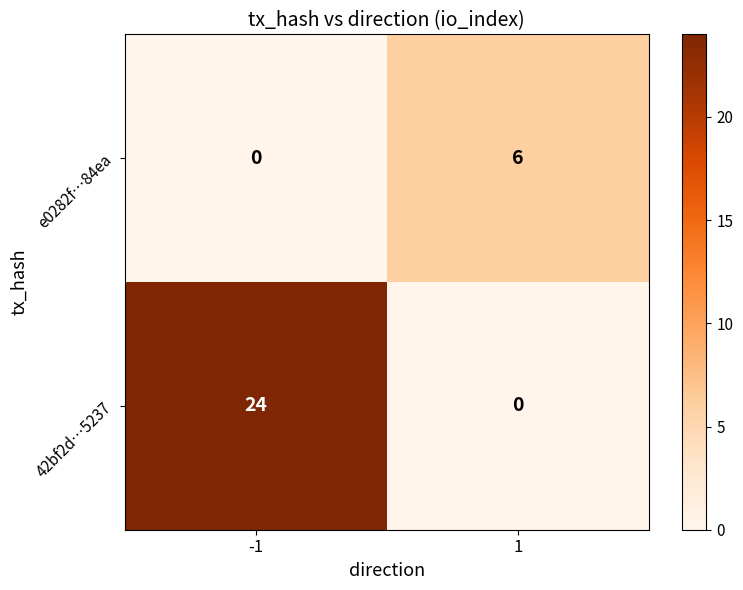

List the series in order of their peak value, lowest first.

e0282f…84ea, 42bf2d…5237